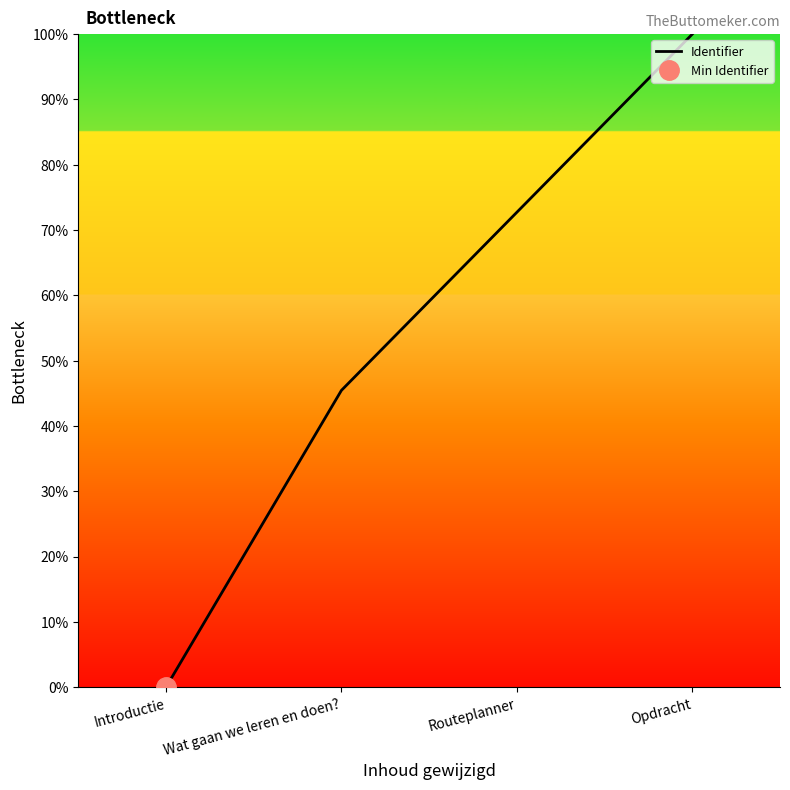

Where is the data nearest to the value 50?

Wat gaan we leren en doen?